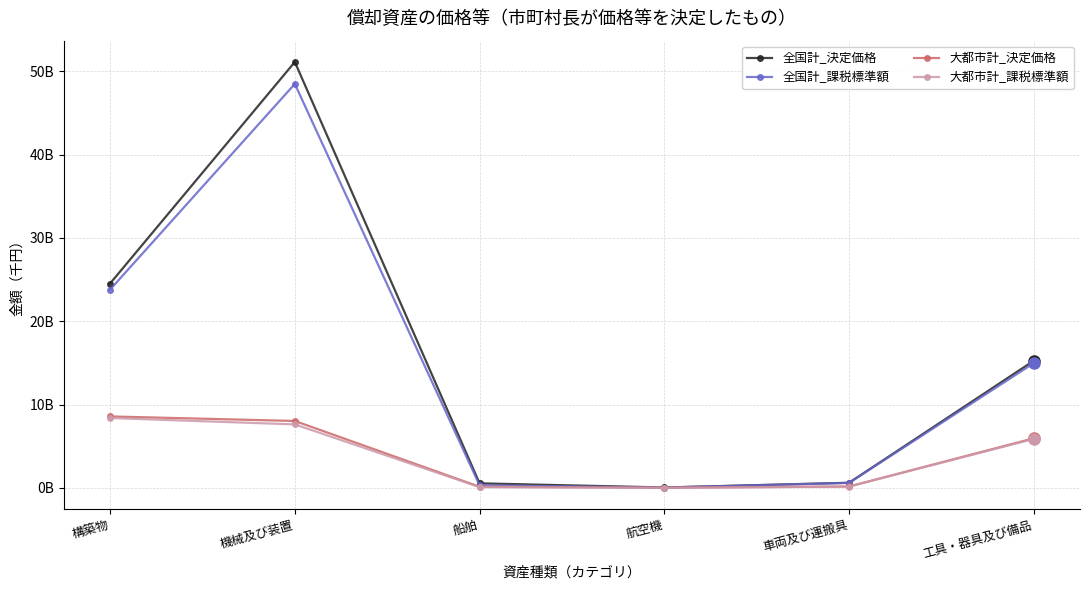

True or false: 大都市計_課税標準額 has a value of 18590864 at 航空機.

False